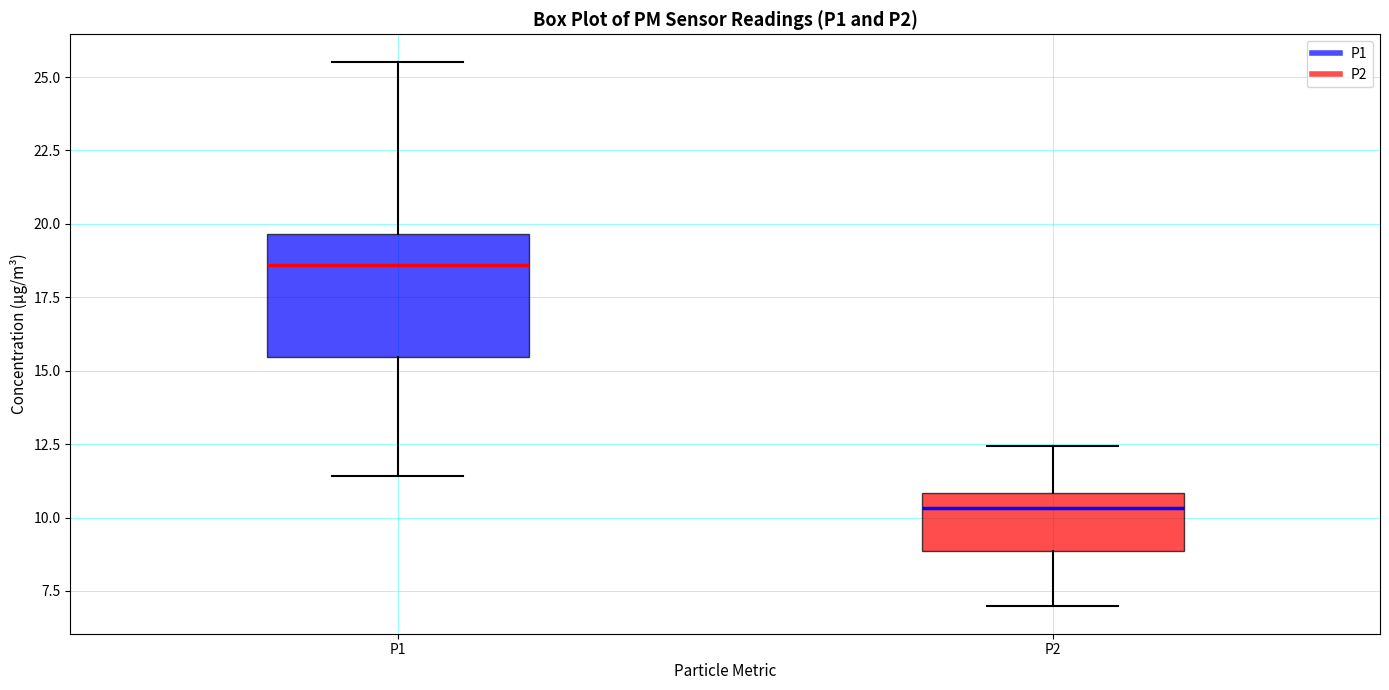

Comparing the boxes themselves (not the whiskers), which one is the tallest?

P1